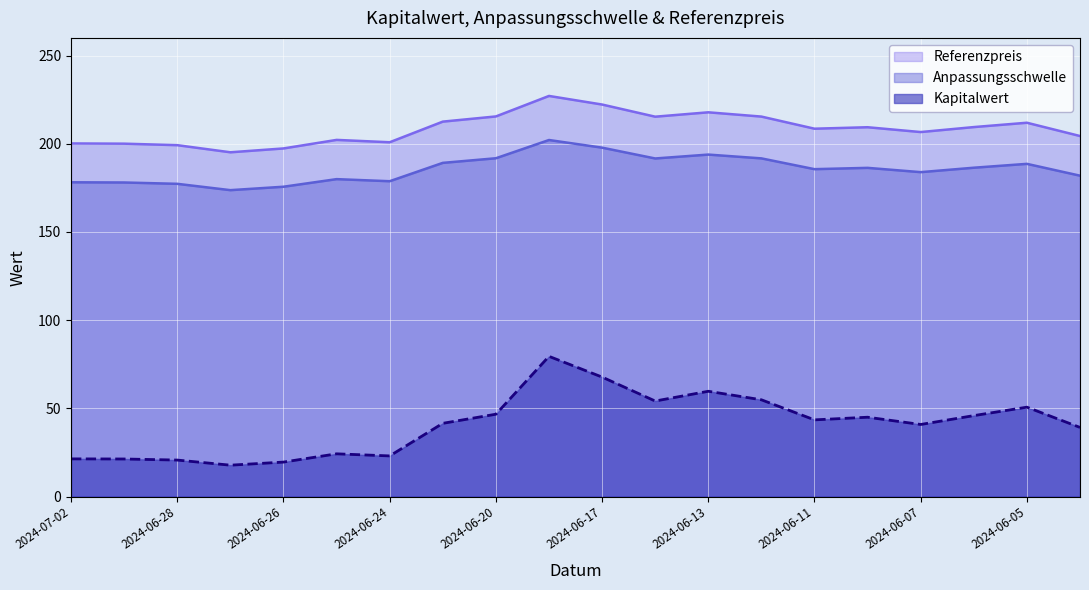

True or false: Referenzpreis and Kapitalwert intersect in this chart.

False